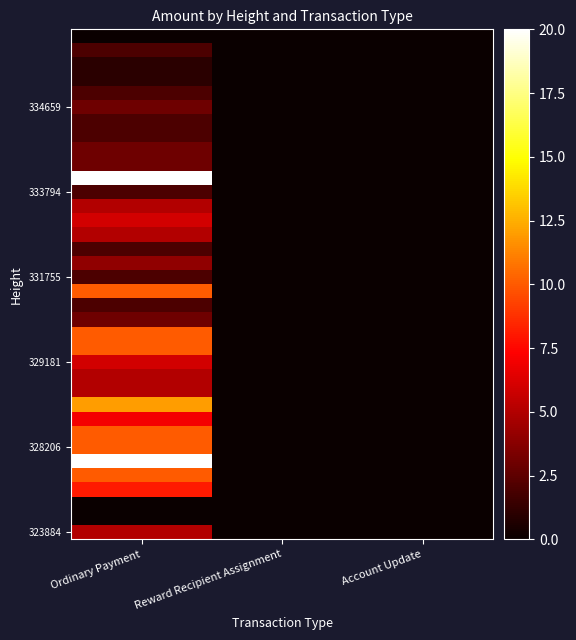

What is the total value across all series at Ordinary Payment?

198.1